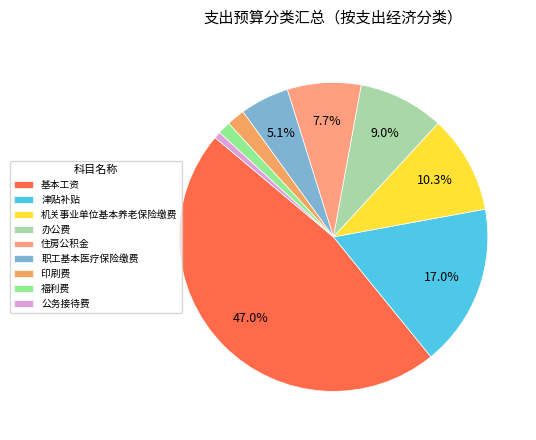

Is the sum of 基本工资 and 津贴补贴 greater than half?

Yes